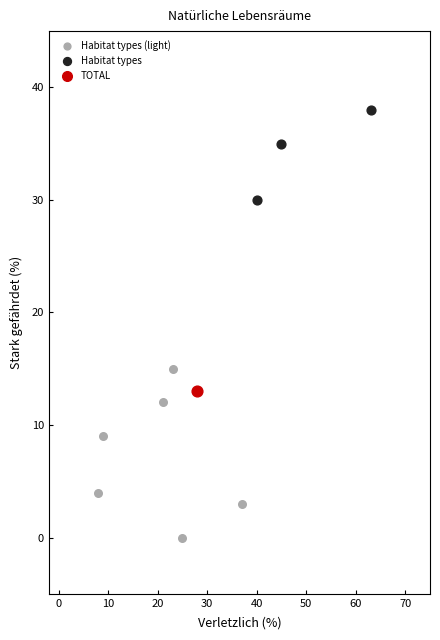

What are all the series names shown in the legend?

Habitat types (light), Habitat types, TOTAL